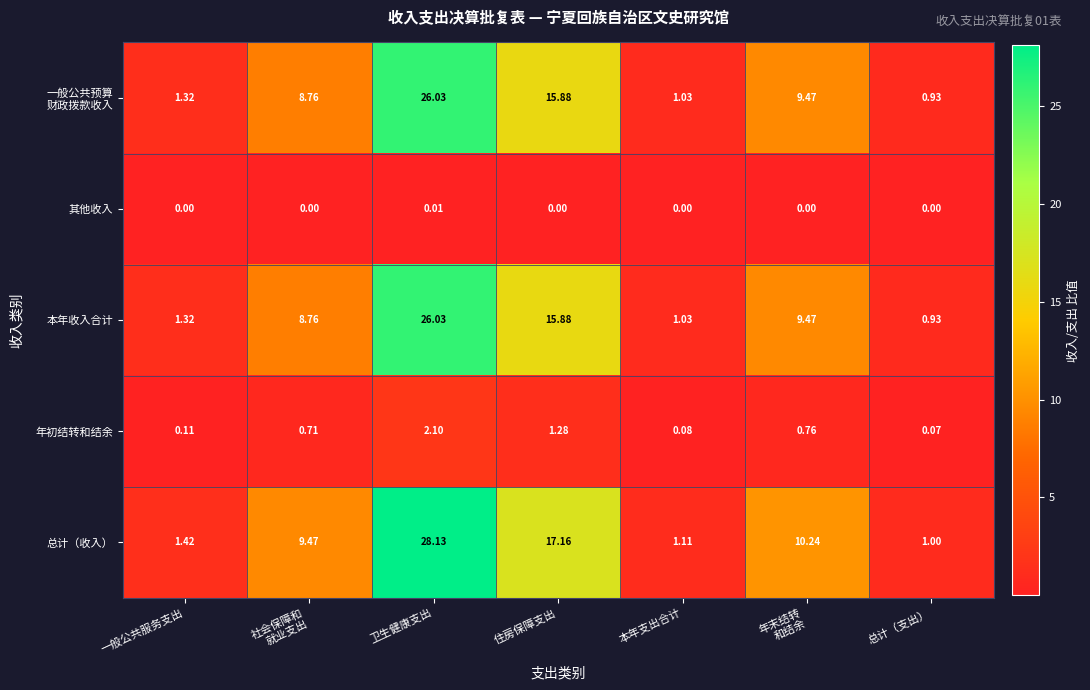

At which label is 总计（收入） closest to 14?

住房保障支出